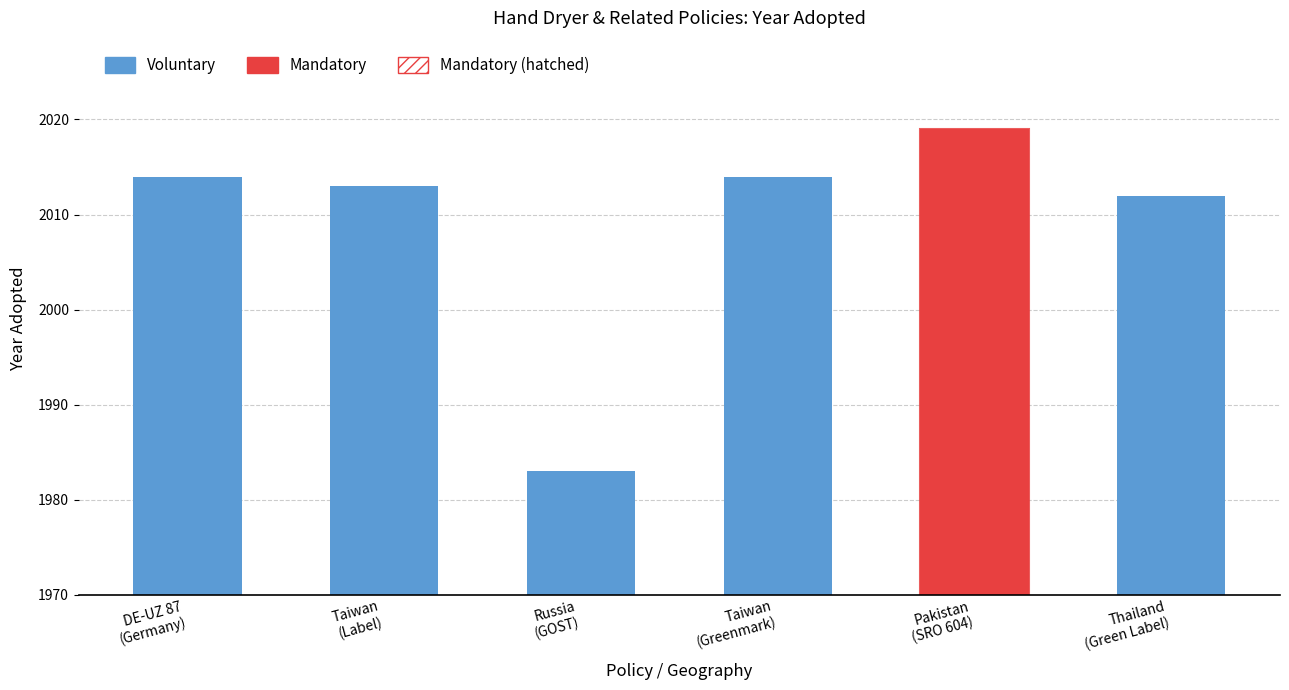

Does the chart contain any negative values?

No